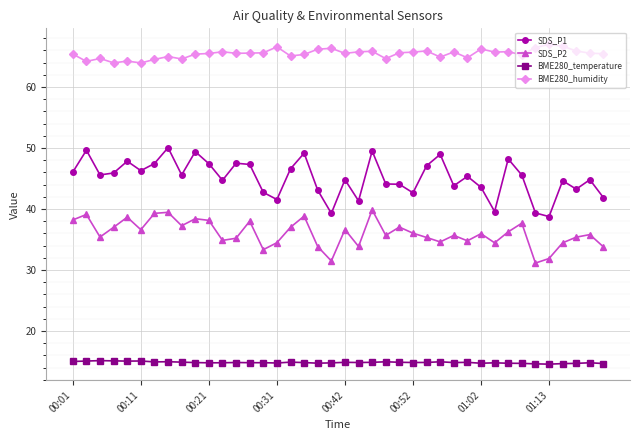

Which series has the largest total across all categories?

BME280_humidity